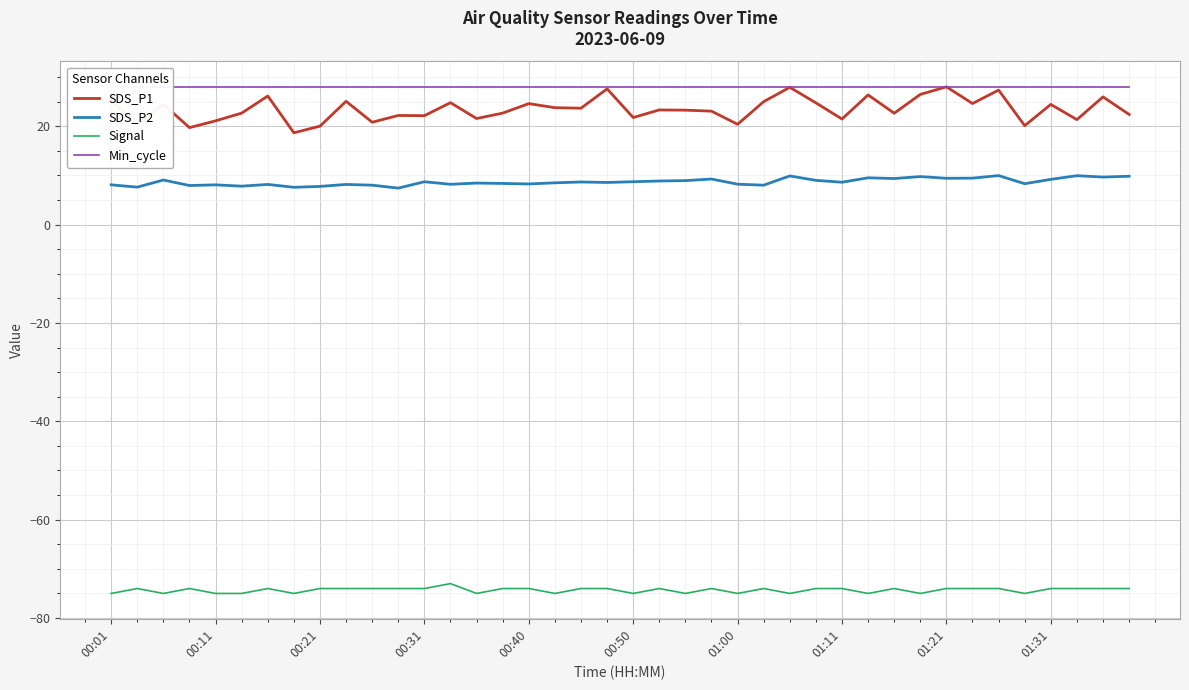

True or false: SDS_P1 and SDS_P2 intersect in this chart.

False